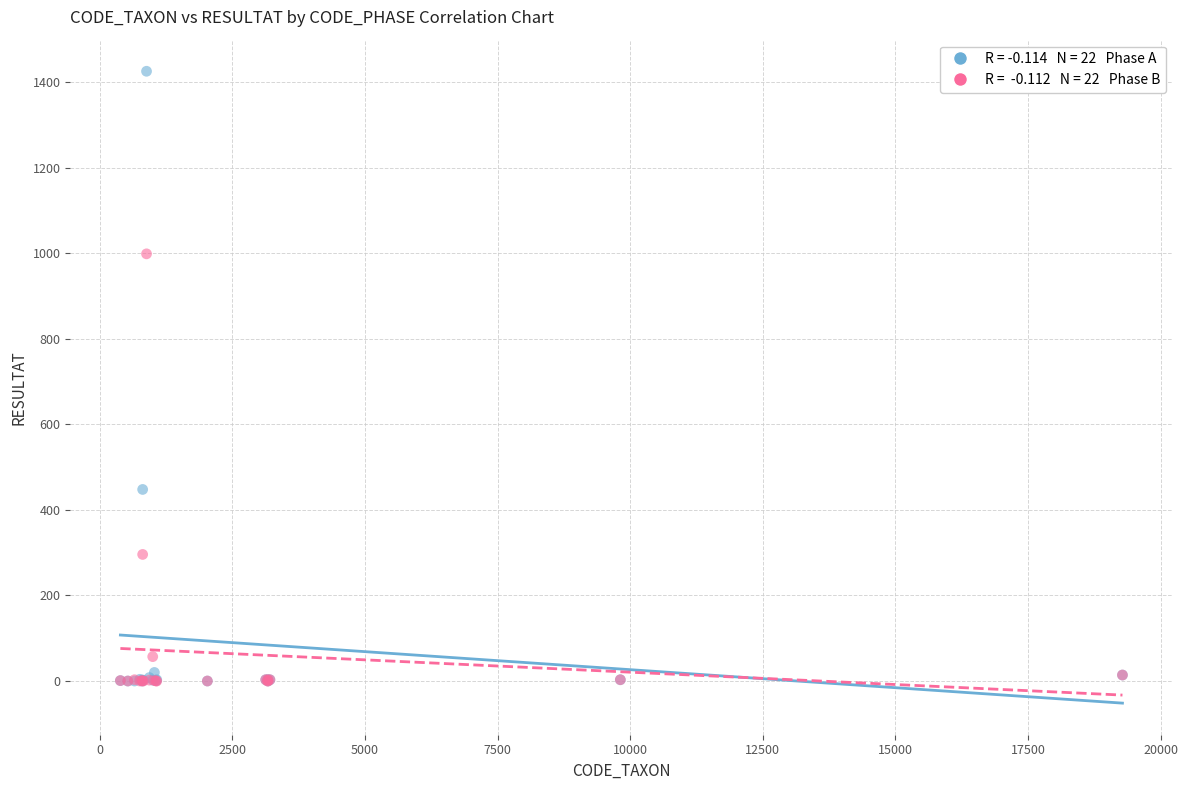

Across all series, what Y value is closest to 713?

448